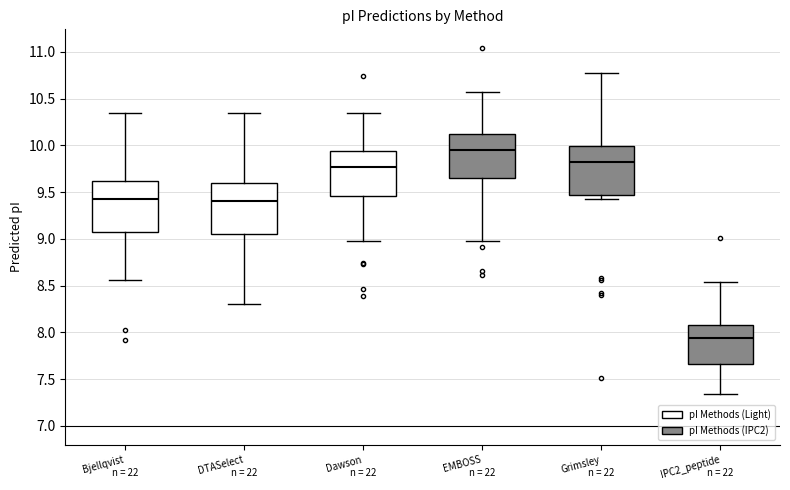

Reading left to right, transcribe this box plot: for each box, give where its median line is, the range the box spans, and where its two whiskers end, as read against the y-axis. The values are not printed on the chart, so give them approximately, as read against the axis.

Bjellqvist: median 9.40, box 9.05 to 9.60, whiskers 8.55 to 10.35
DTASelect: median 9.40, box 9.05 to 9.60, whiskers 8.30 to 10.35
Dawson: median 9.75, box 9.45 to 9.95, whiskers 9.00 to 10.35
EMBOSS: median 9.95, box 9.65 to 10.10, whiskers 9.00 to 10.55
Grimsley: median 9.80, box 9.45 to 10.00, whiskers 9.45 (just below the box's lower edge) to 10.75
IPC2_peptide: median 7.95, box 7.65 to 8.10, whiskers 7.35 to 8.55